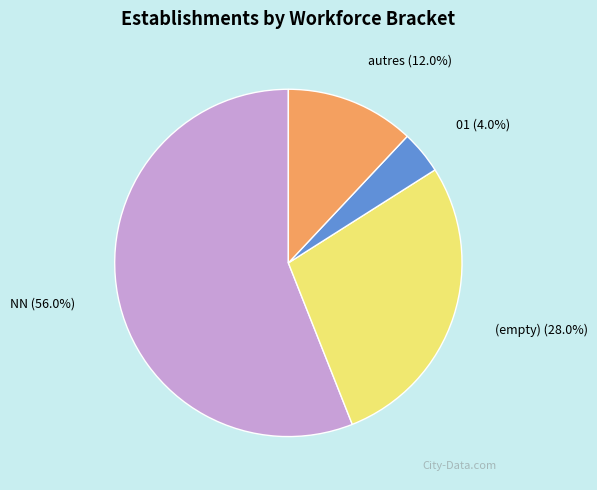

What percentage do NN and autres together represent?

68.0%